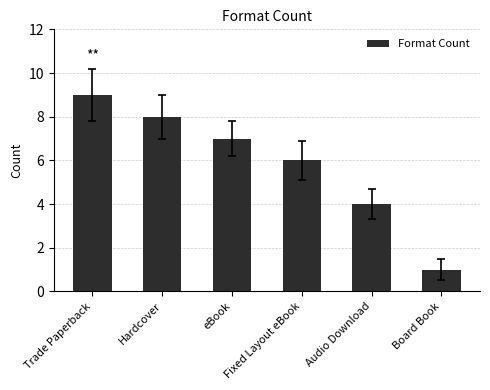

Where does the data first go above 7?

Trade Paperback